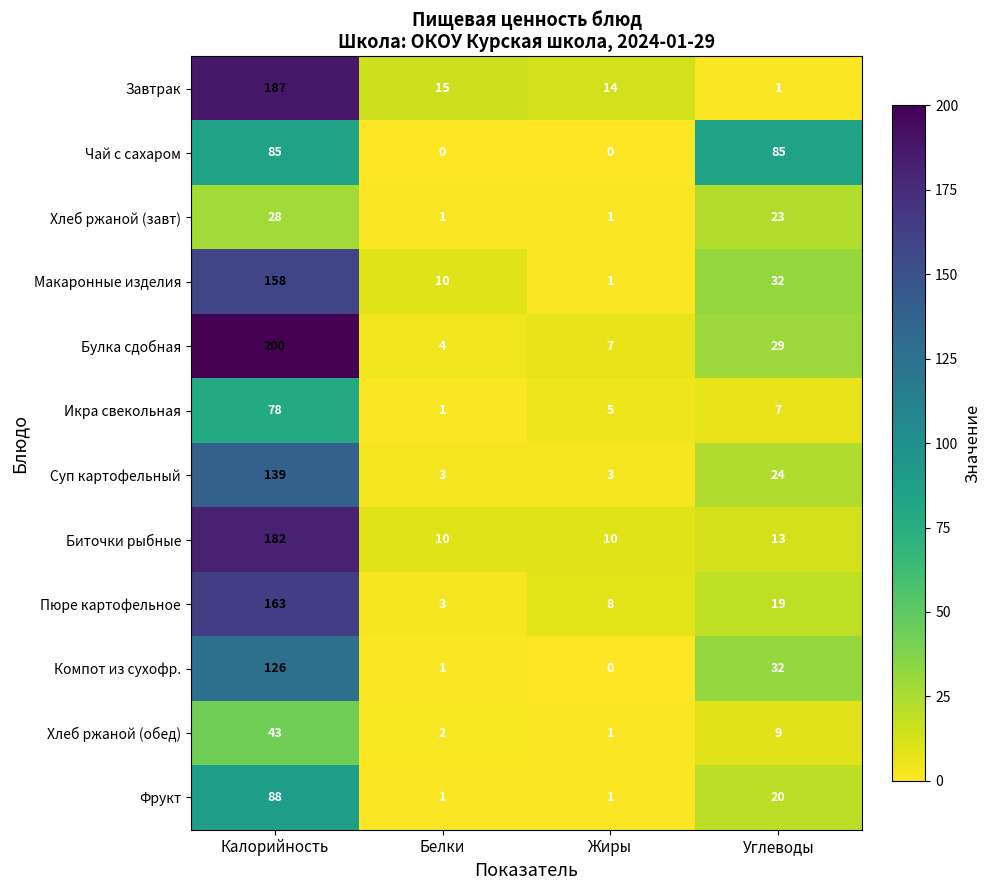

Between Белки and Жиры, which series saw the biggest shift?

Макаронные изделия